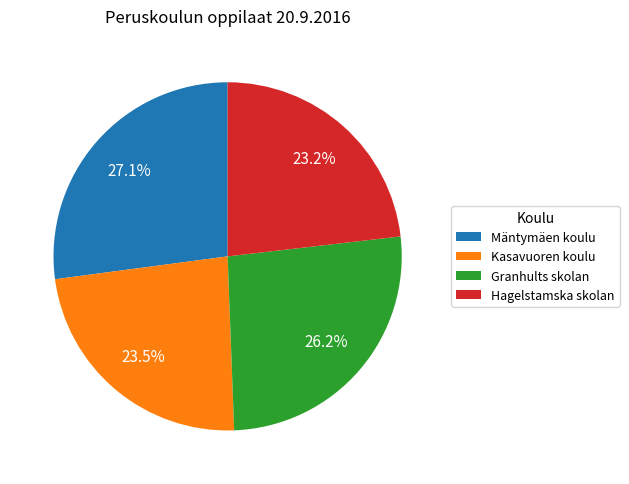

How many slices are in this pie chart?

4